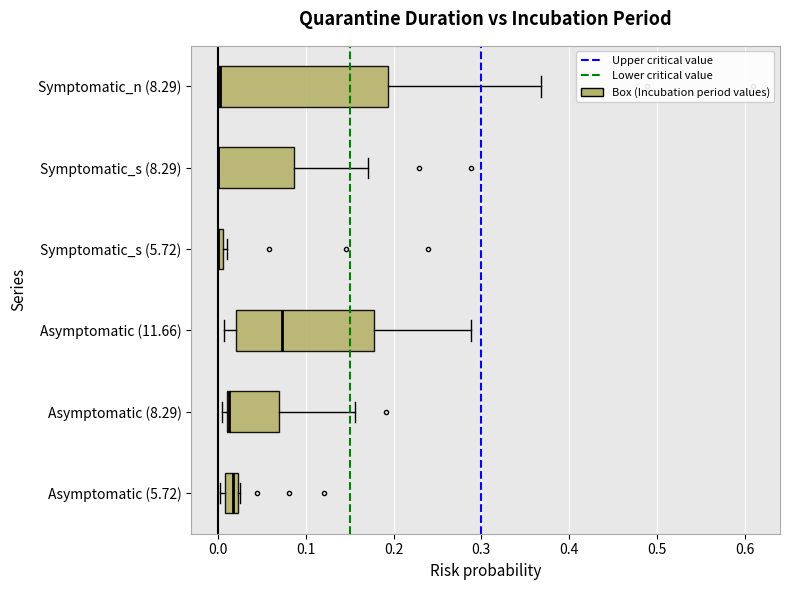

Which box is the widest, from its left edge to its right edge?

Symptomatic_n (8.29)